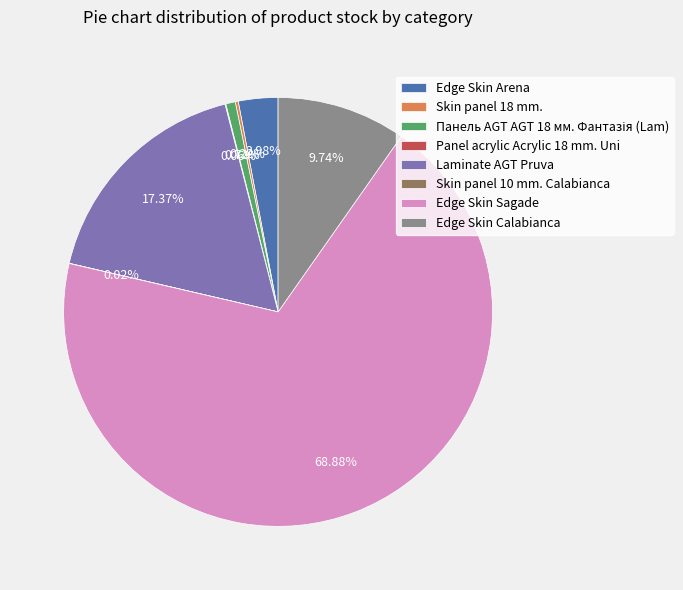

Which slice is the largest?

Edge Skin Sagade